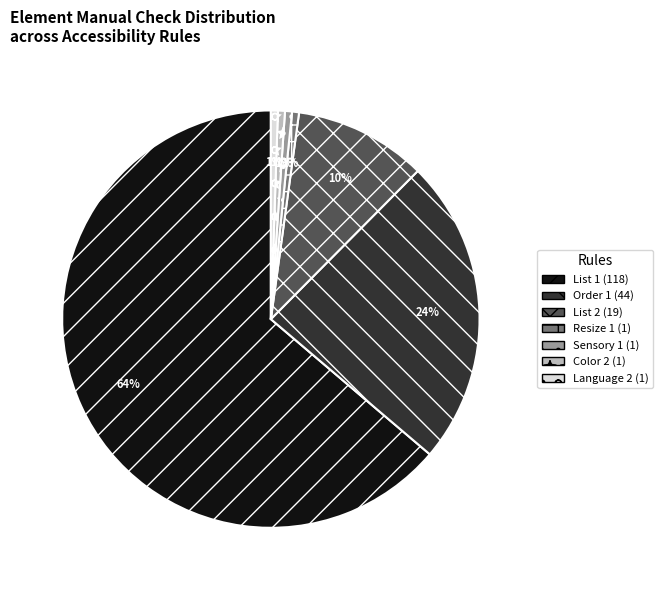

To the nearest percent, what is the average slice percentage?

14%